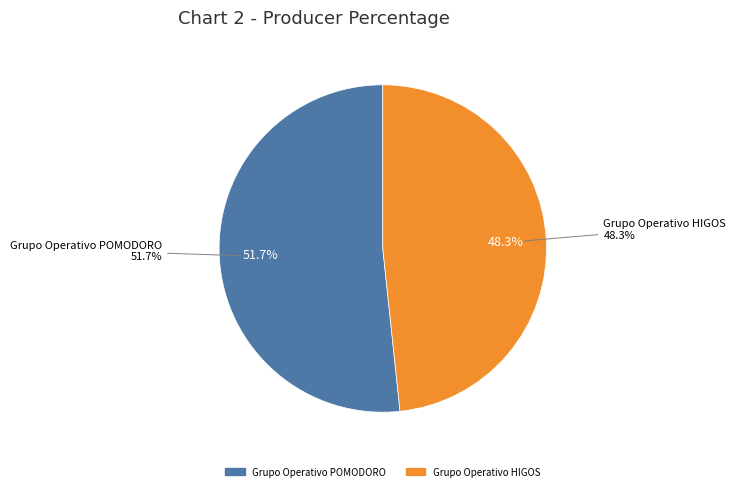

What percentage do Grupo Operativo POMODORO and Grupo Operativo HIGOS together represent?

100.0%